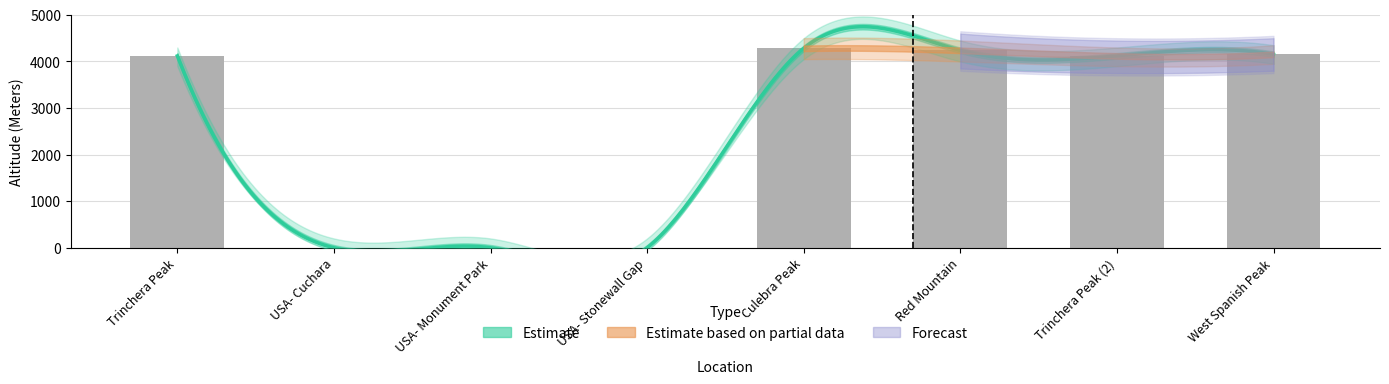

What position from the left is USA- Monument Park?

3